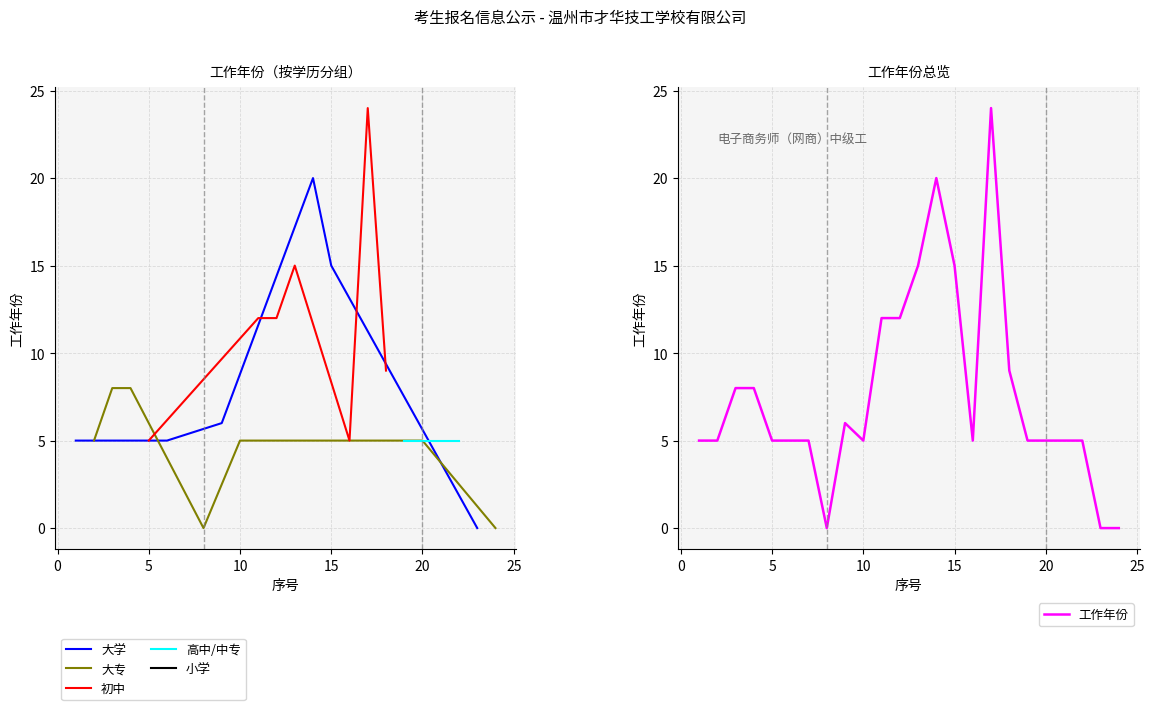

At which category does the data reach its first local valley?

8